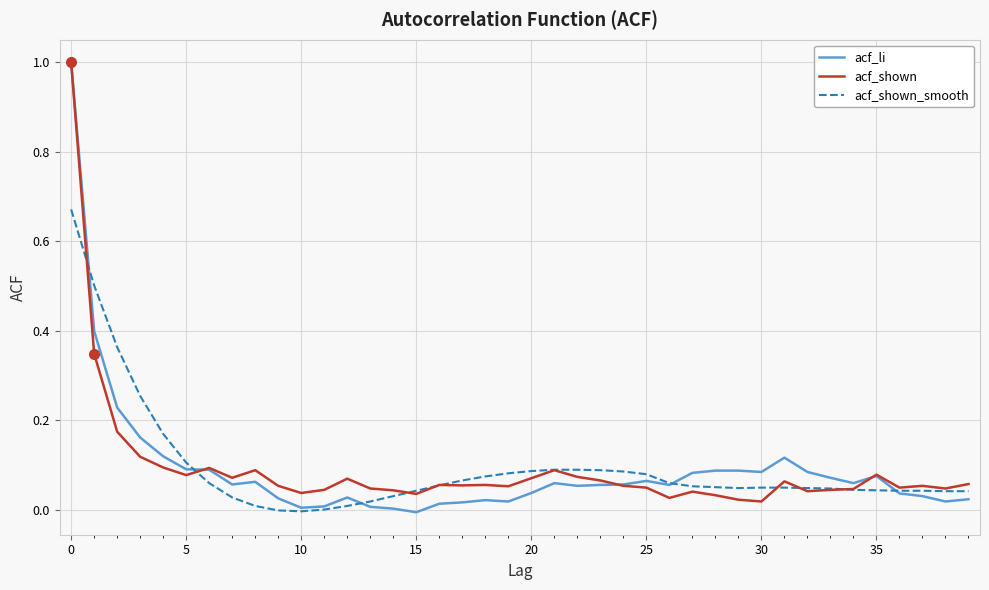

What is the maximum value shown in the chart?

1.0